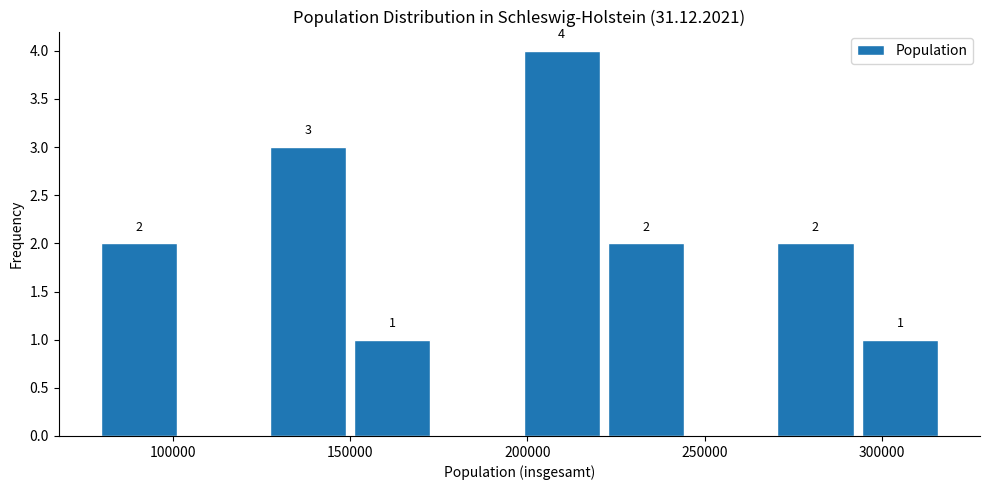

Over which range of the x-axis is the bar tallest?

200000 to 225000